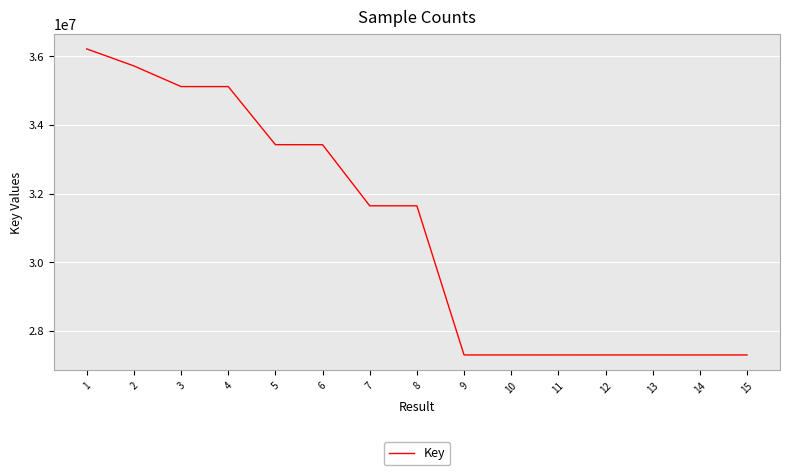

What is the sum of the values at 12 and 7?

58940547